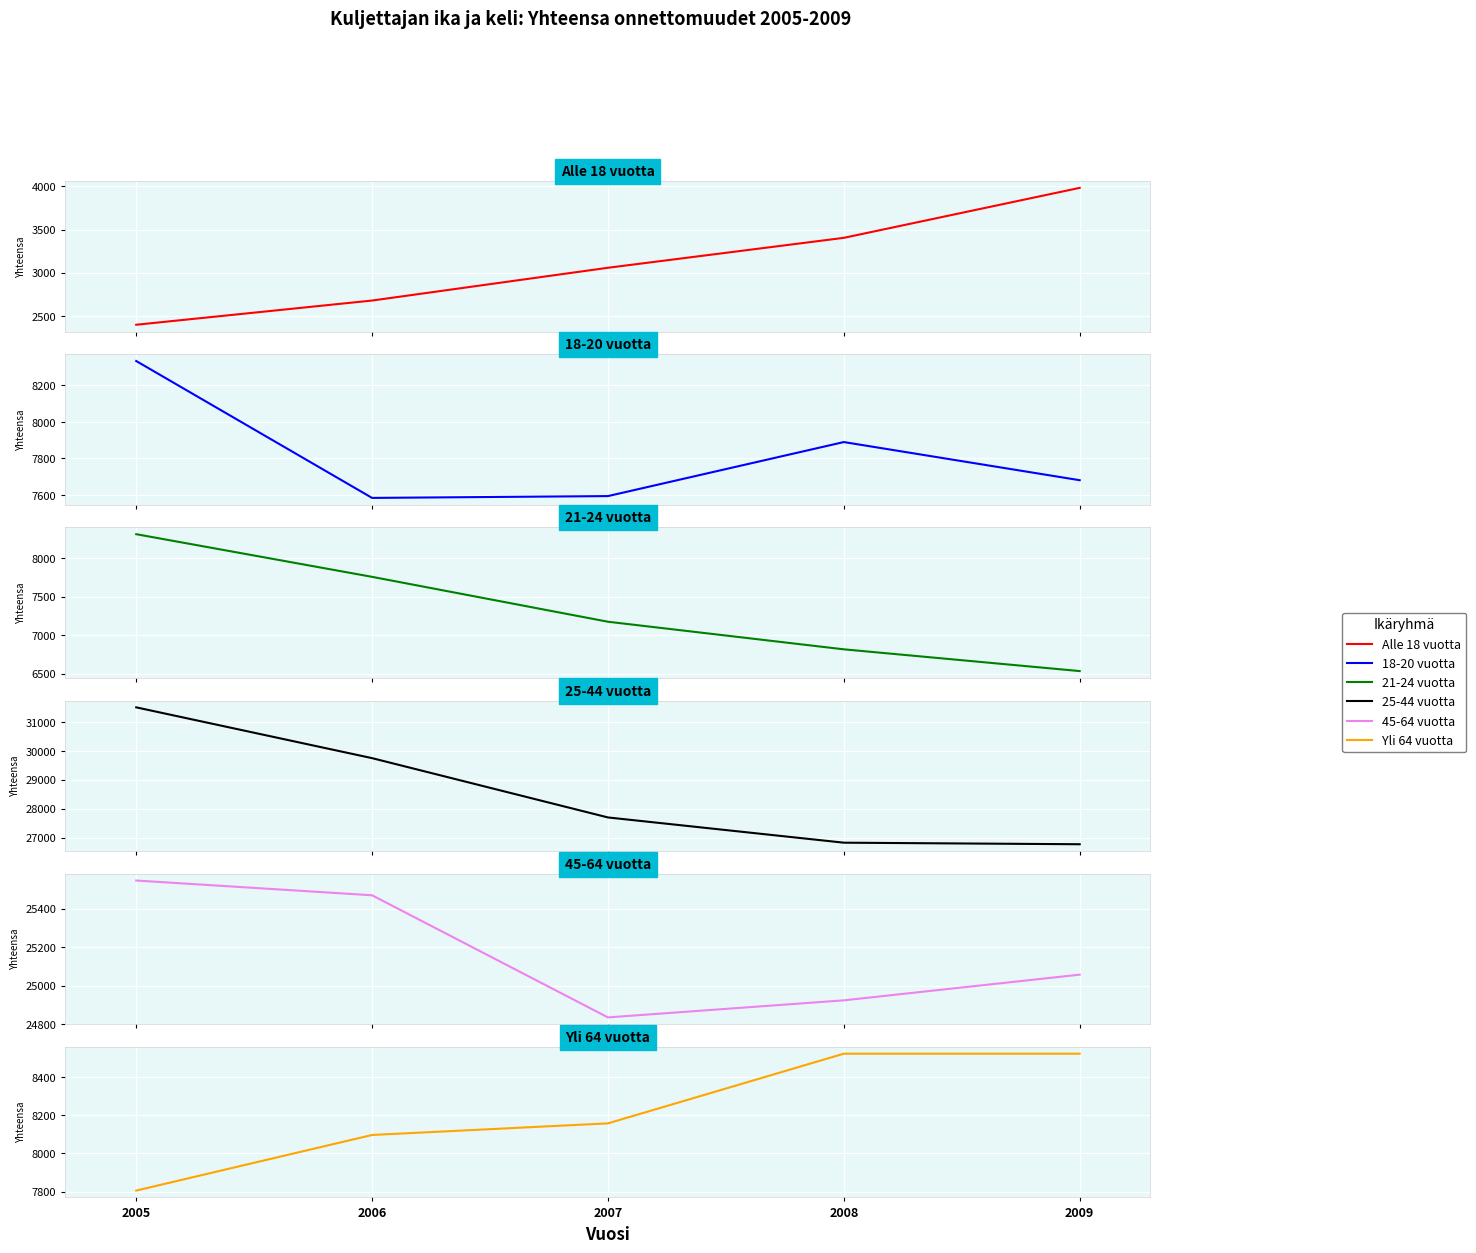

The value of Alle 18 vuotta at 2007 is 1506. True or false?

False